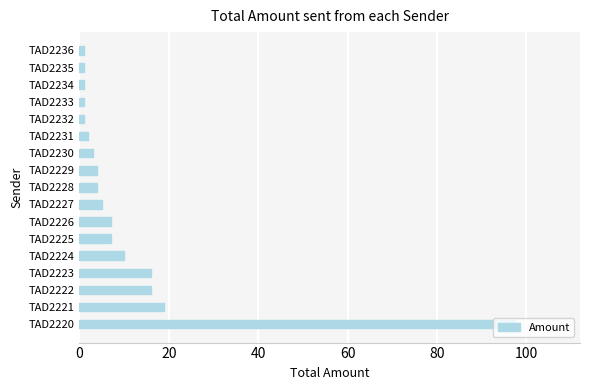

At which label is the value closest to 49?

TAD2221